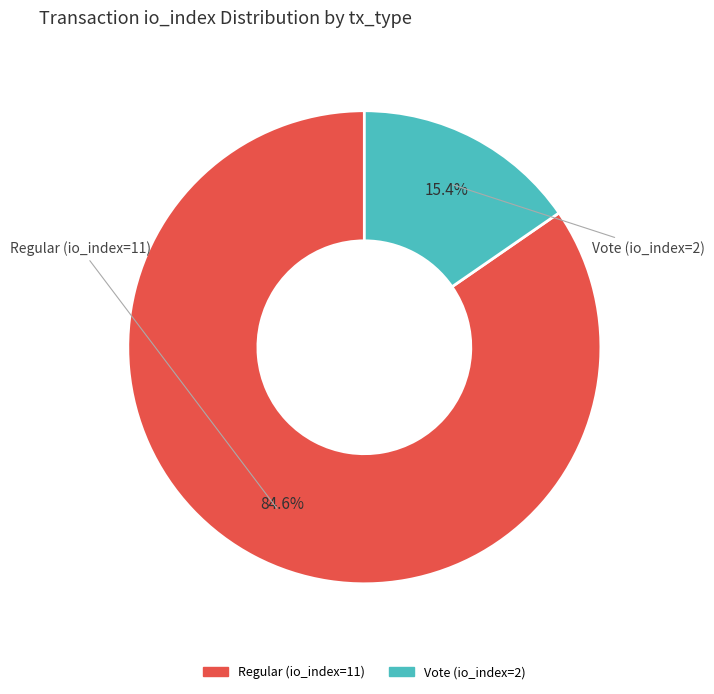

Which has a higher value, Vote (io_index=2) or Regular (io_index=11)?

Regular (io_index=11)